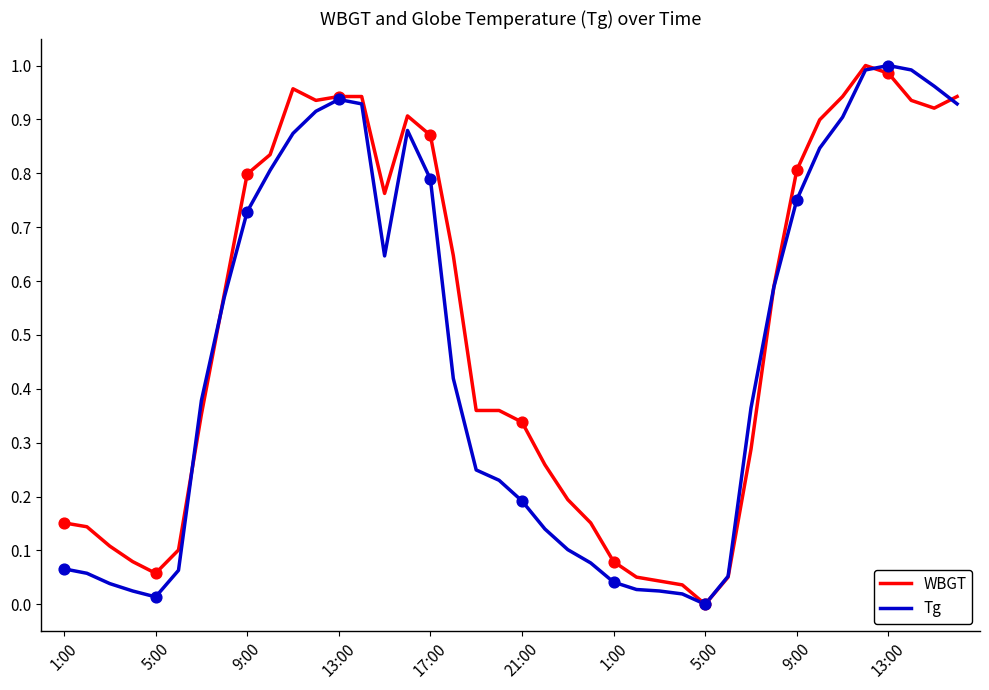

Which series has the largest total across all categories?

WBGT